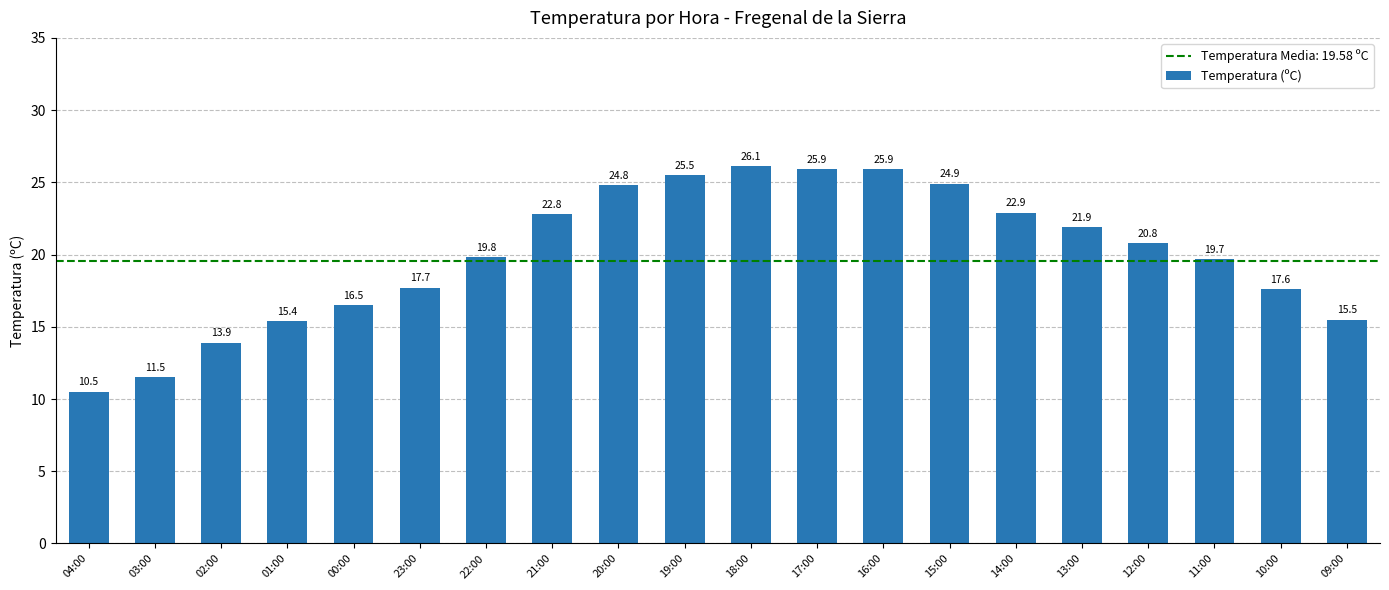

What position from the right is 16:00?

8